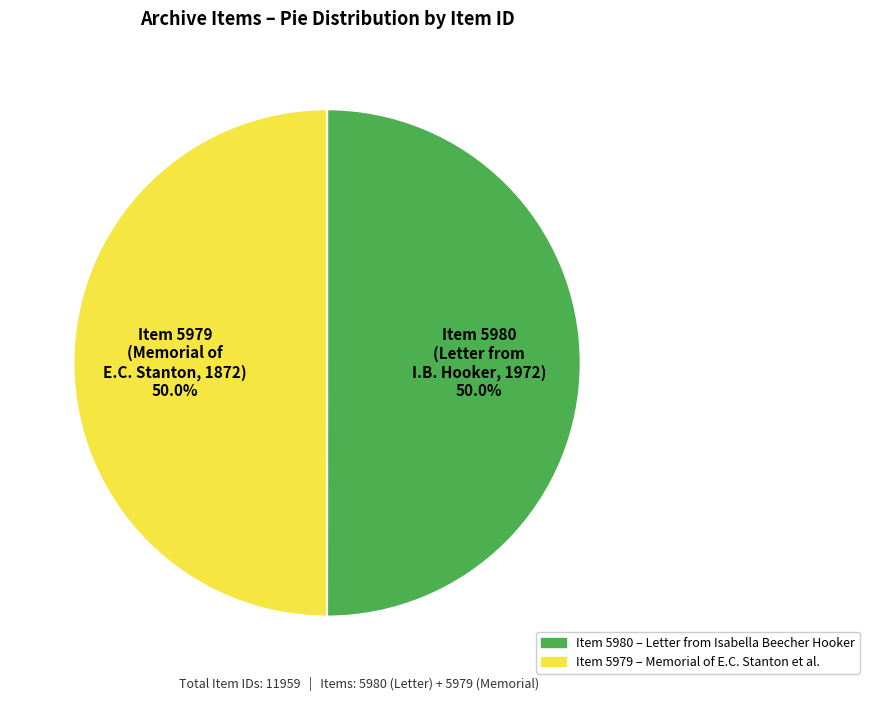

Count the number of slices in the pie.

2